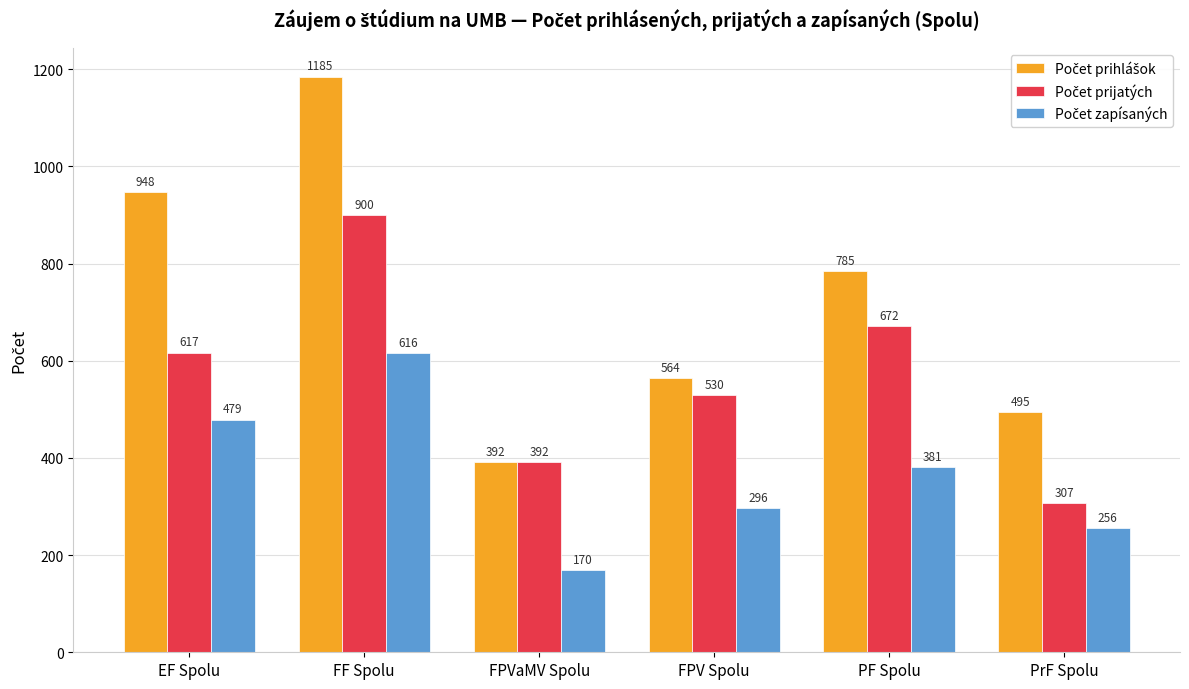

At which category is the sum across all series the highest?

FF Spolu